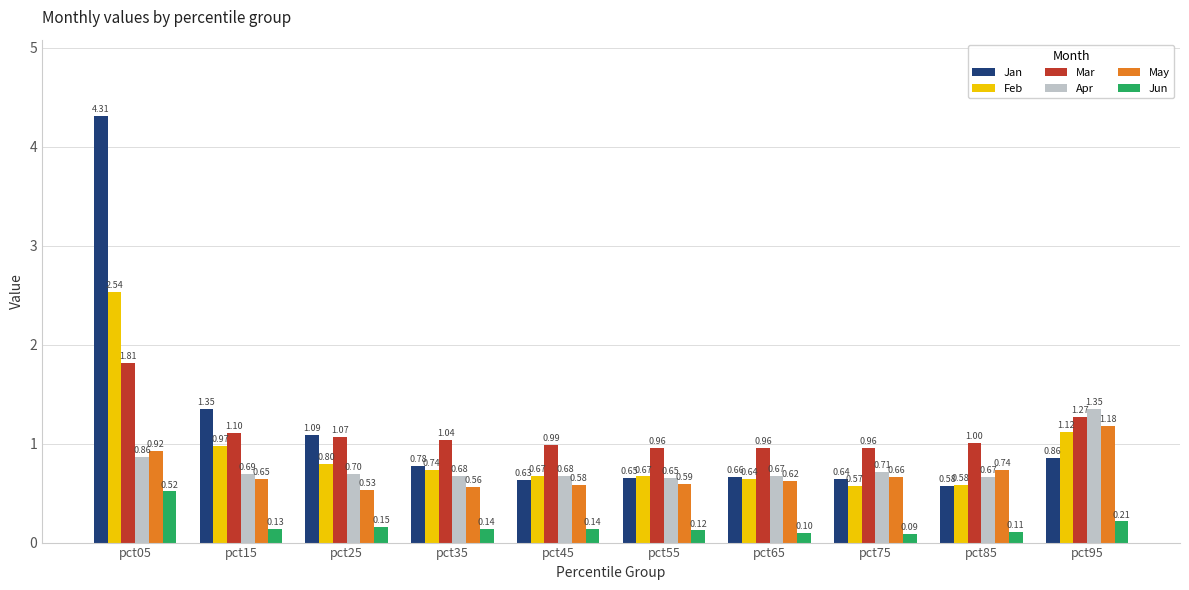

Which series has the largest total across all categories?

Jan